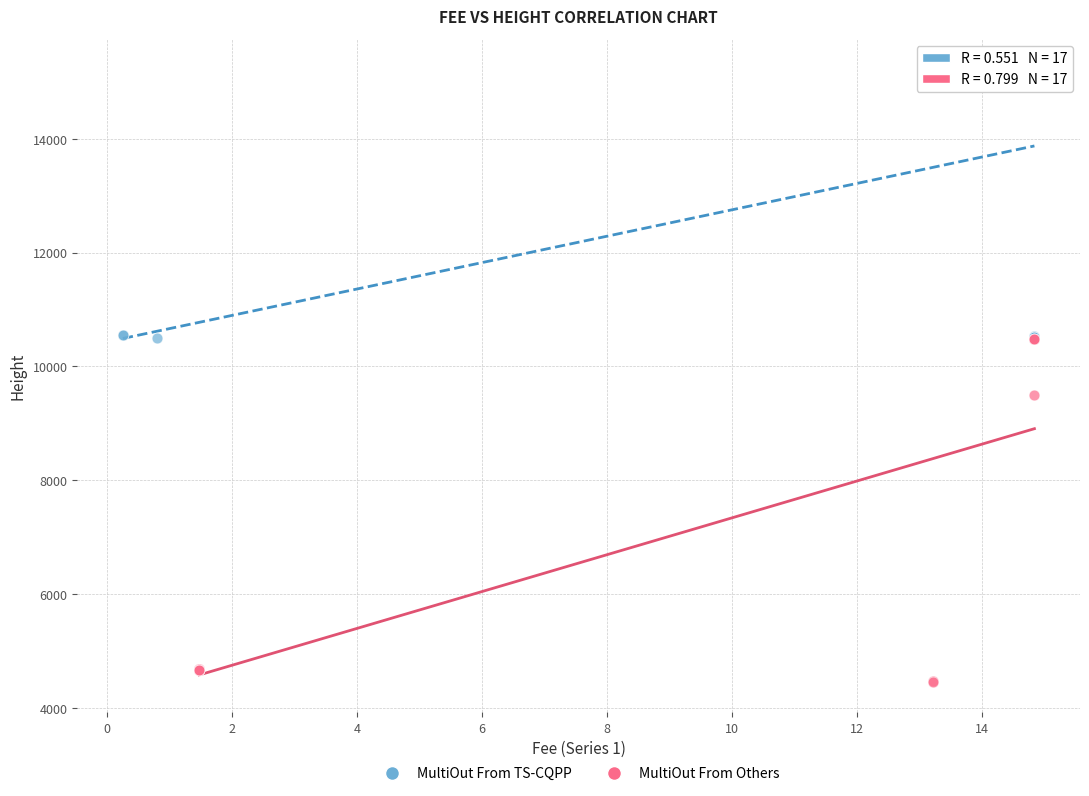

Which series reaches the minimum Y coordinate?

MultiOut From Others